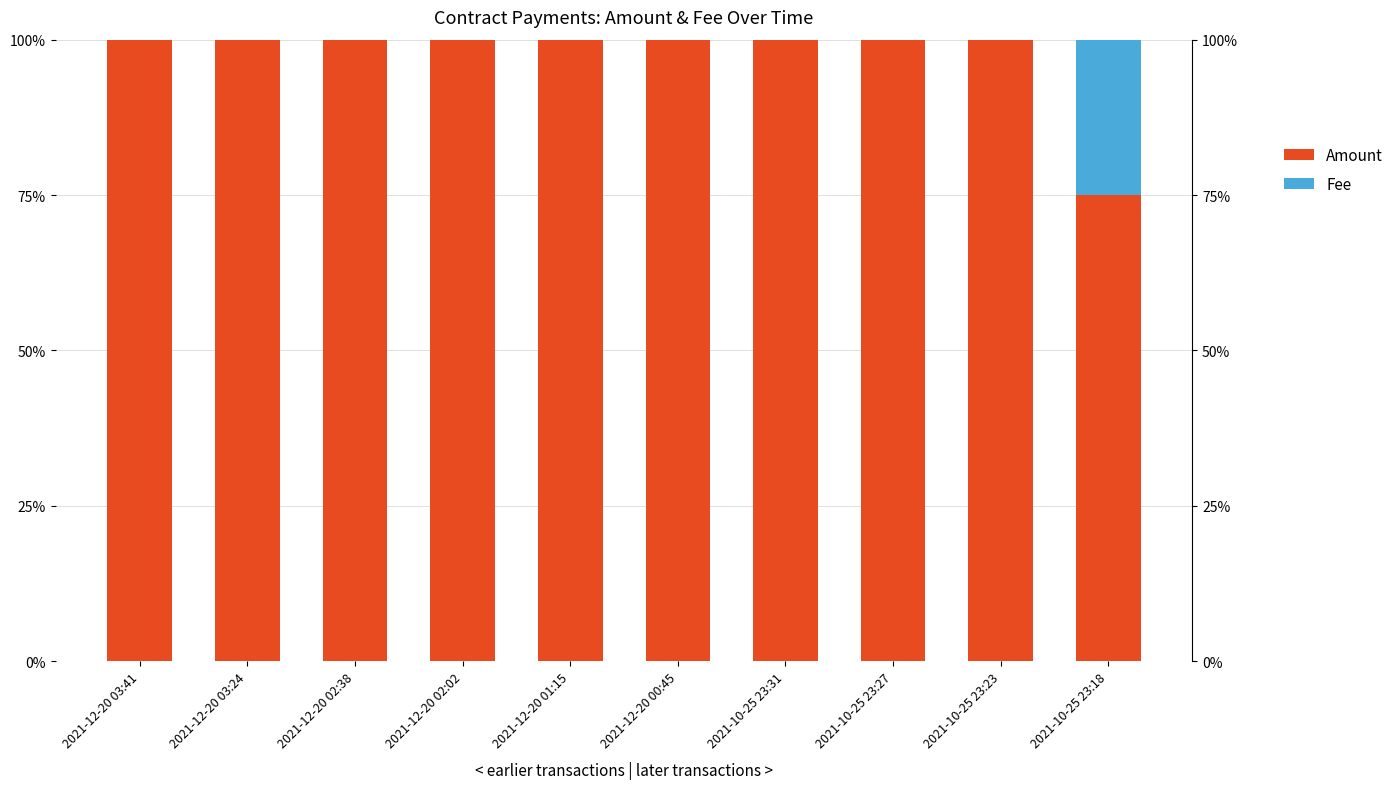

What is the sum of the Amount values at 2021-10-25 23:27 and 2021-12-20 02:02?

200